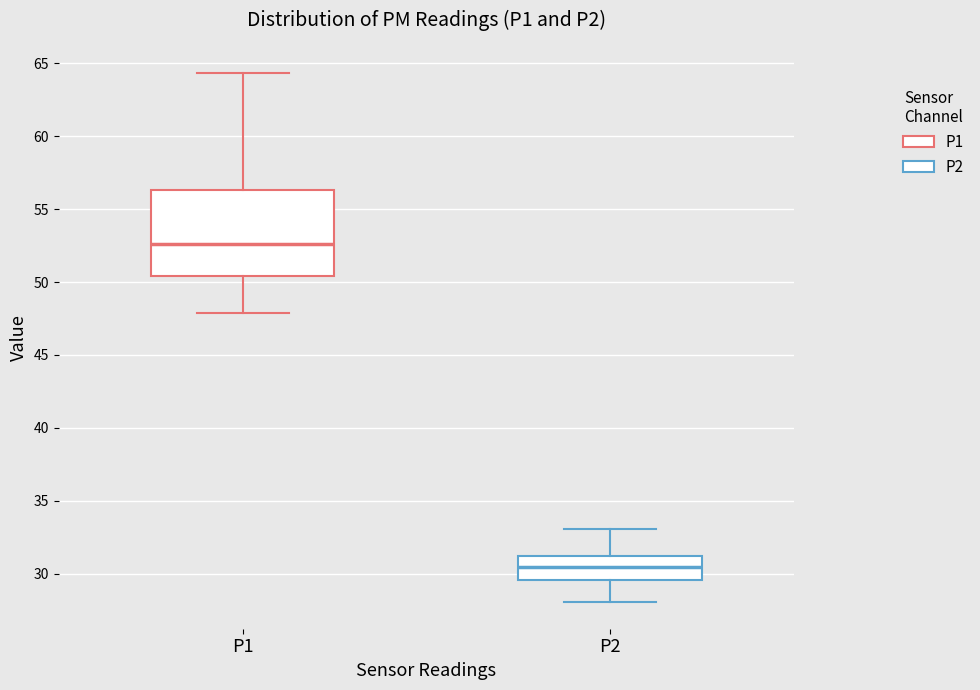

Where is the lower edge of the box for P1 on the y-axis? The values are not printed on the chart, so give them approximately, as read against the axis.

50.5